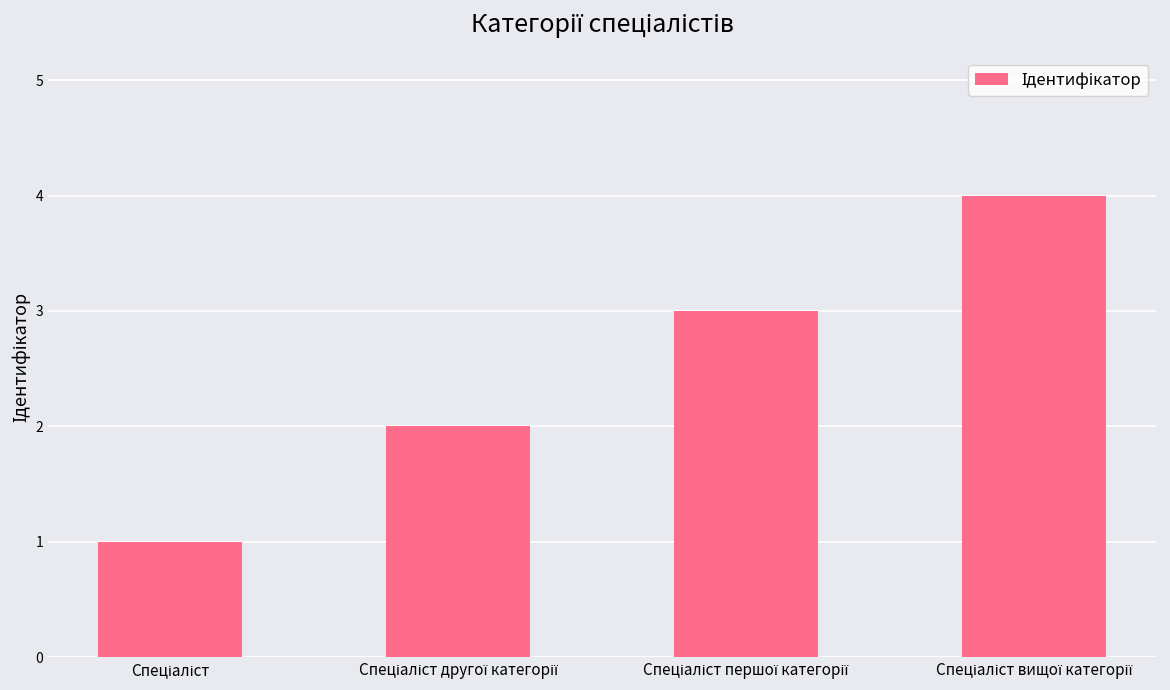

What is the difference between the maximum and minimum values?

3